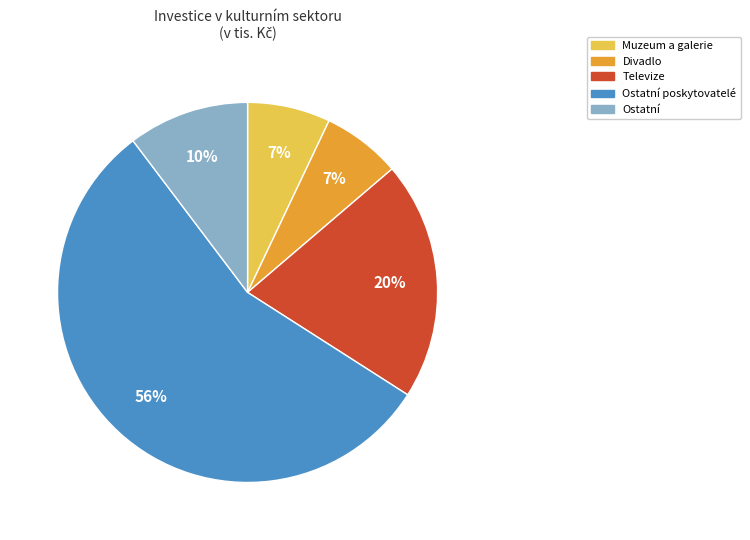

Between Televize and Divadlo, which is larger?

Televize